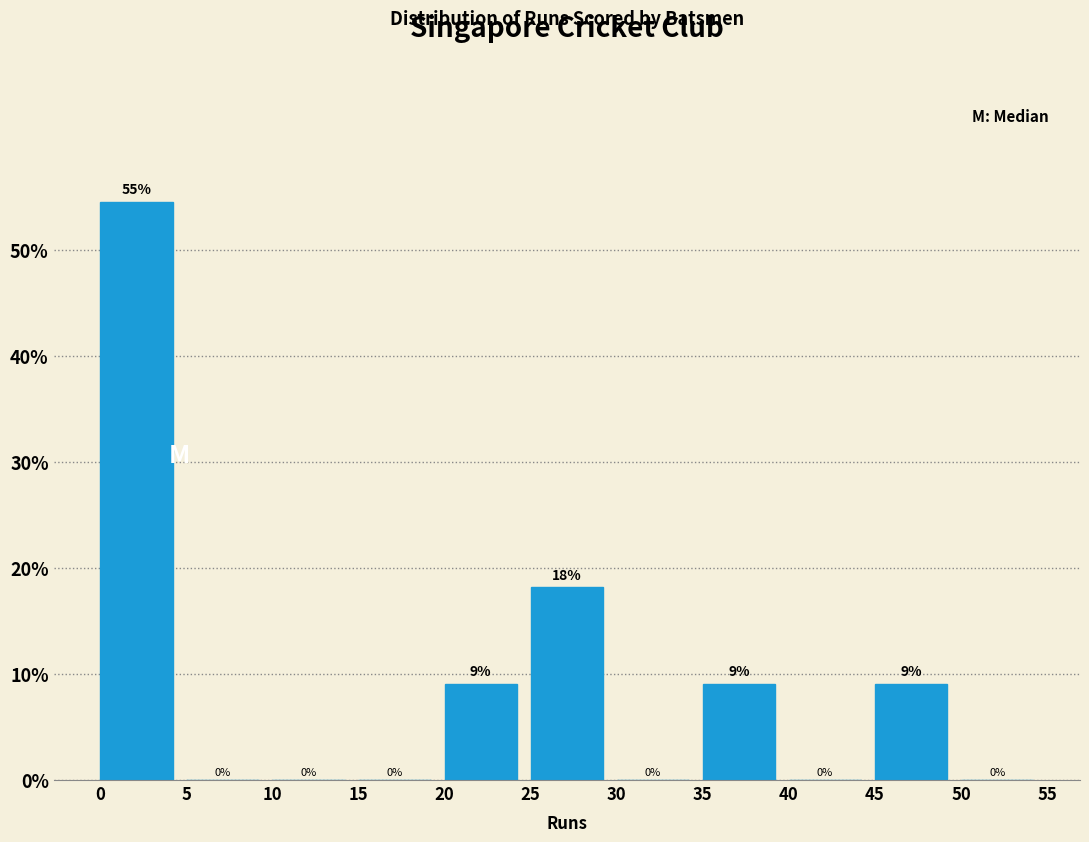

What is the sum of all values?

100.0